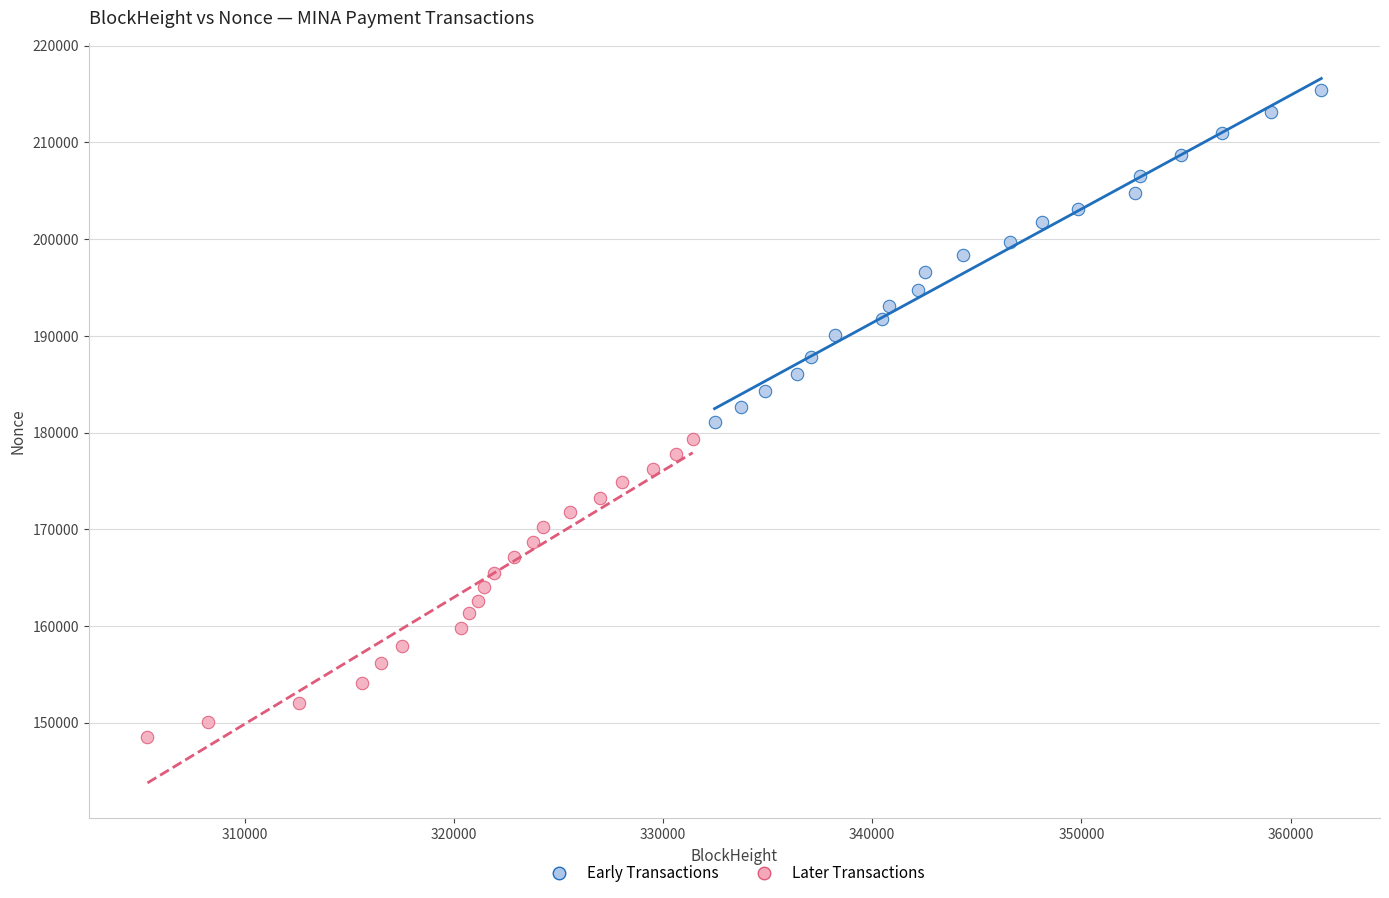

Which series contains the highest Y value?

Early Transactions